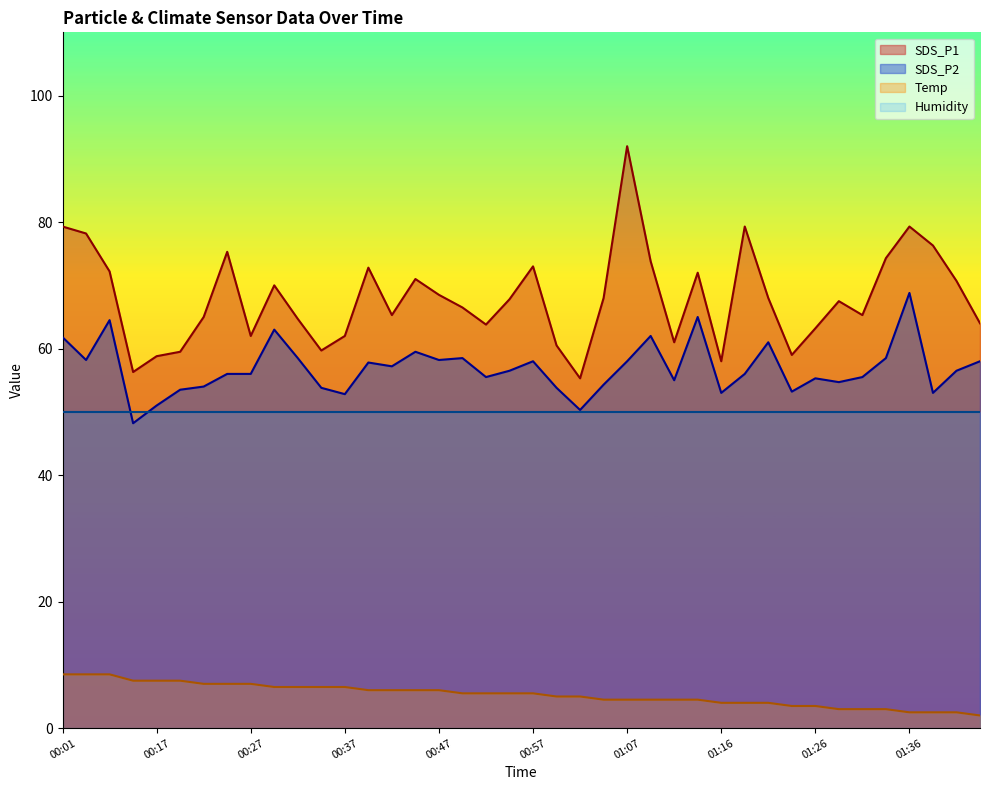

How many interior local valleys does the SDS_P1 series have?

10